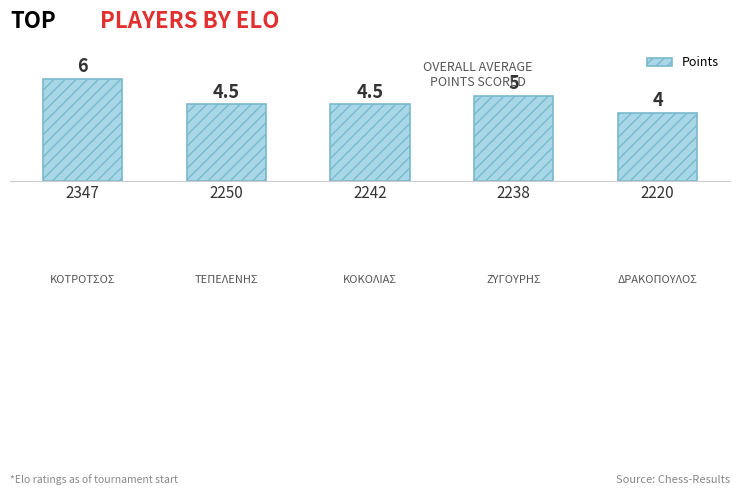

What is the difference between the values at 2220 and 2238?

1.0